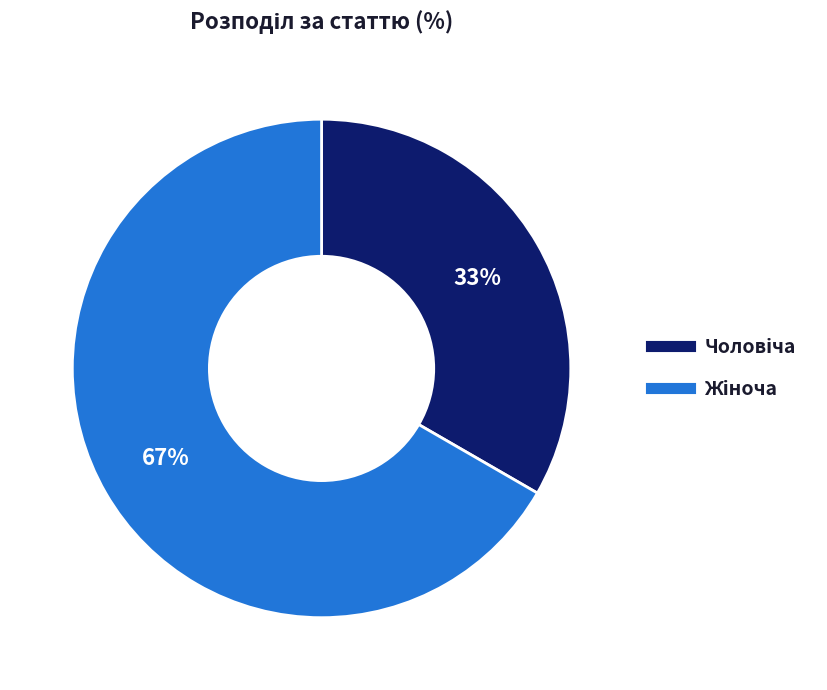

Is there any slice that represents more than half of the pie?

Yes